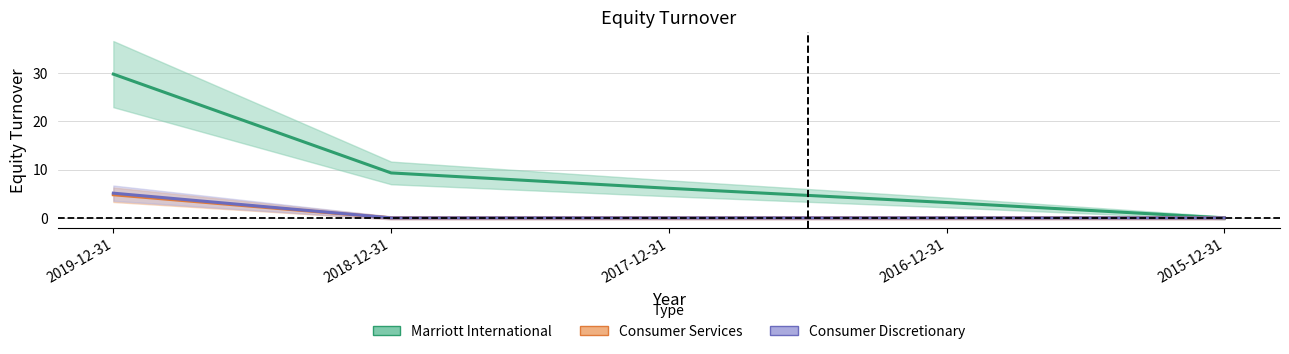

At which category is the sum across all series the highest?

2019-12-31